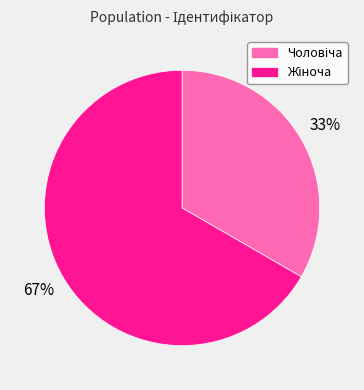

To the nearest percent, what is the average slice percentage?

50%